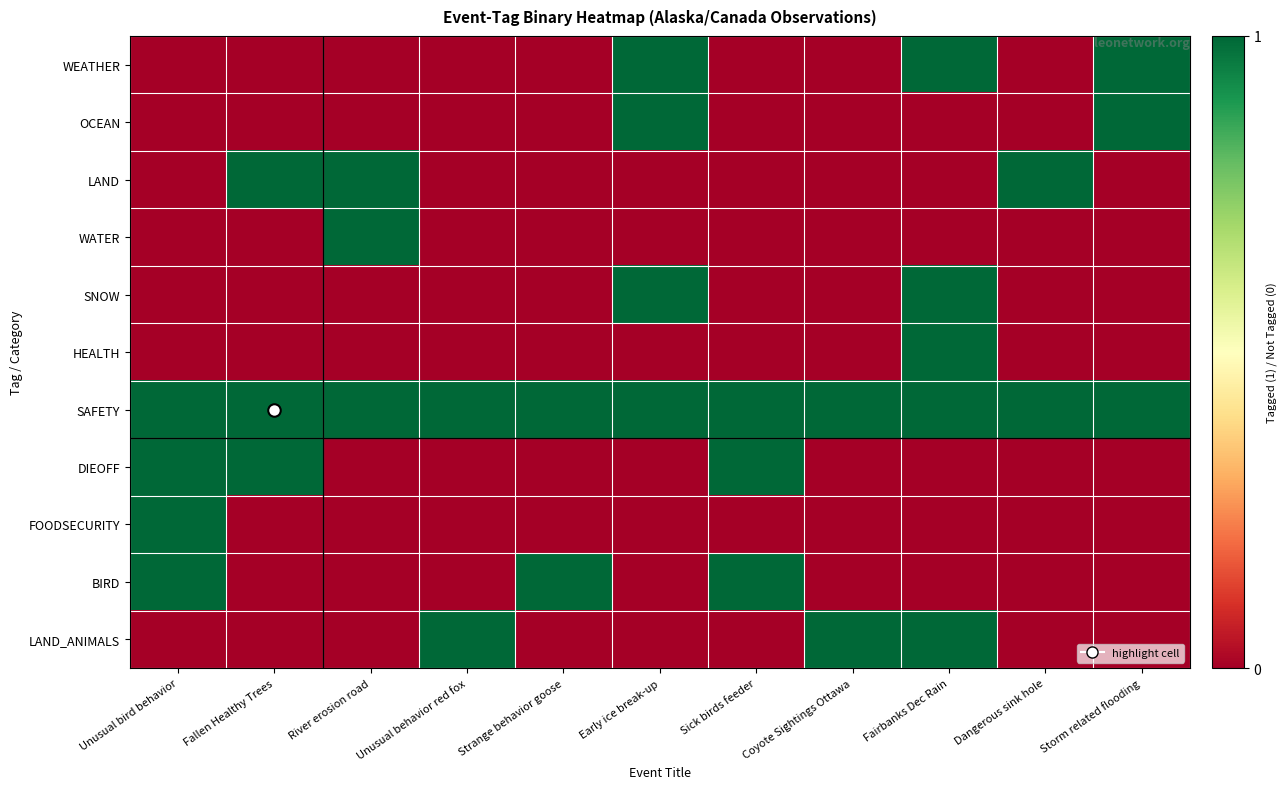

At how many categories does at least one series exceed 0?

11